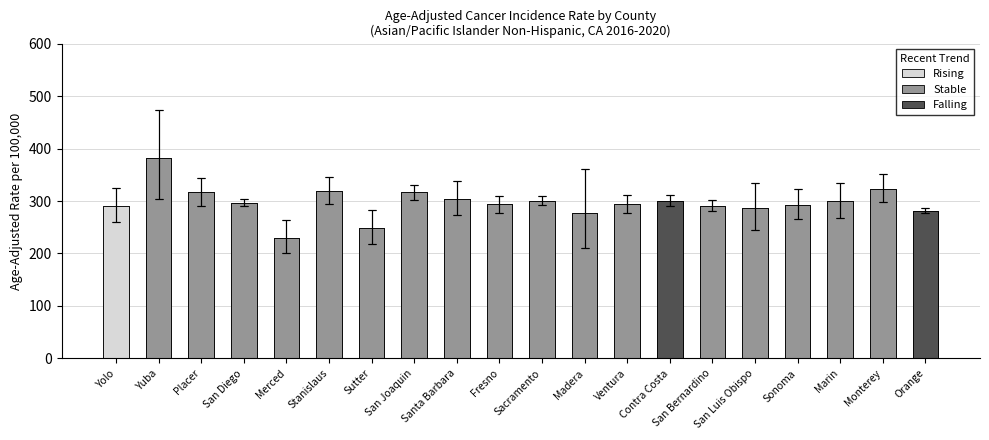

What is the difference between the values at Ventura and San Joaquin?

22.0